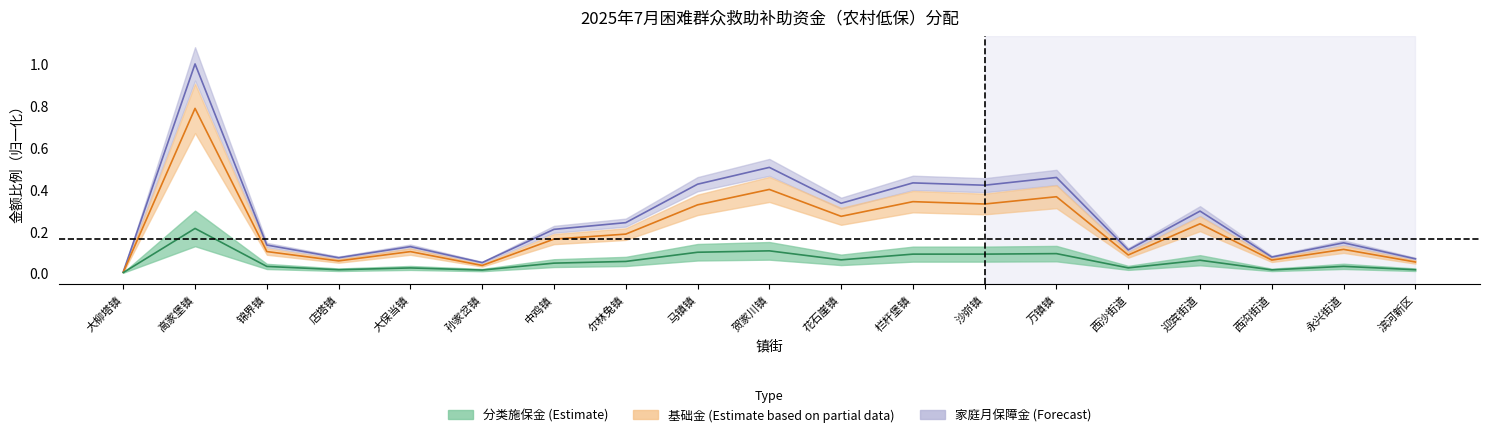

Reading left to right, extract all data points from this chart.

分类施保金: 0.0	0.2	0.0	0.0	0.0	0.0	0.0	0.1	0.1	0.1	0.1	0.1	0.1	0.1	0.0	0.1	0.0	0.0	0.0
基础金: 0.0	0.8	0.1	0.1	0.1	0.0	0.2	0.2	0.3	0.4	0.3	0.3	0.3	0.4	0.1	0.2	0.1	0.1	0.1
家庭月保障金: 0.0	1.0	0.1	0.1	0.1	0.0	0.2	0.2	0.4	0.5	0.3	0.4	0.4	0.5	0.1	0.3	0.1	0.1	0.1